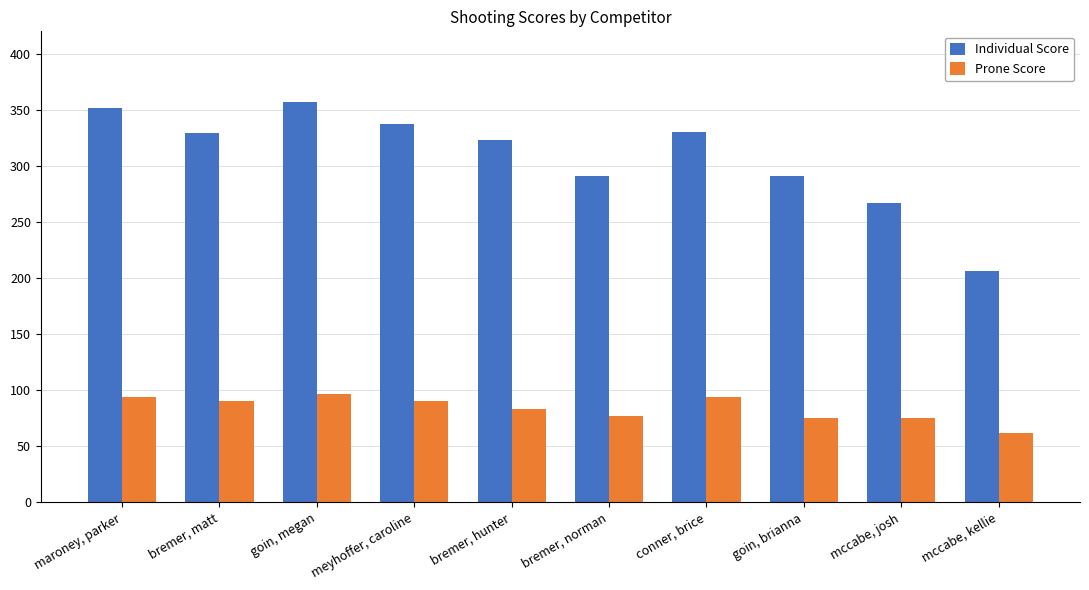

The Prone Score series shows 97 at goin, megan. True or false?

True